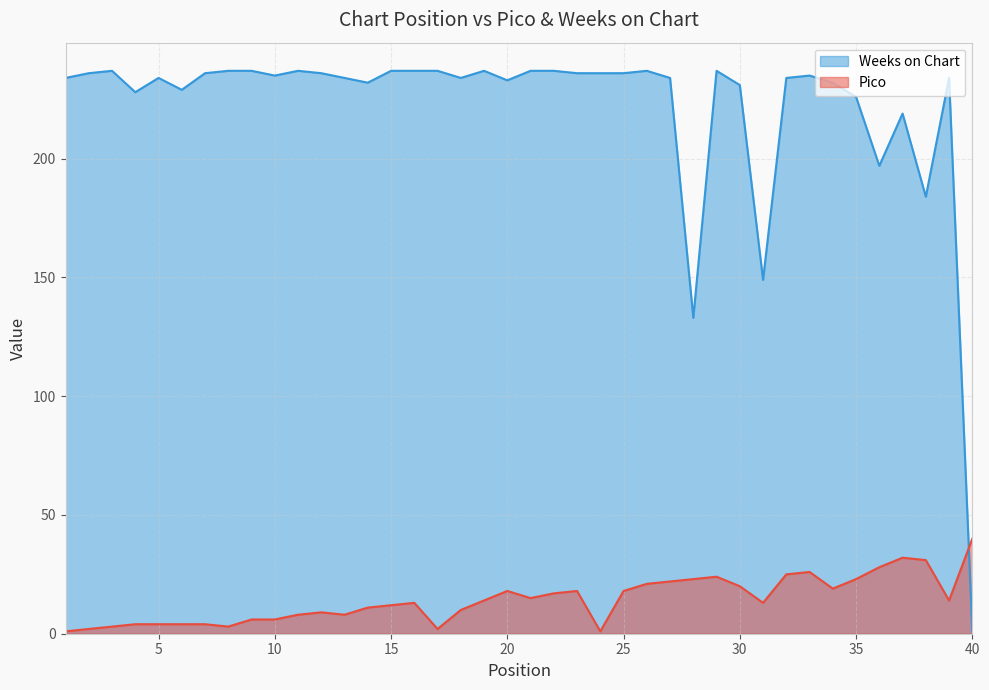

What is the highest value of the Weeks on Chart series?

237